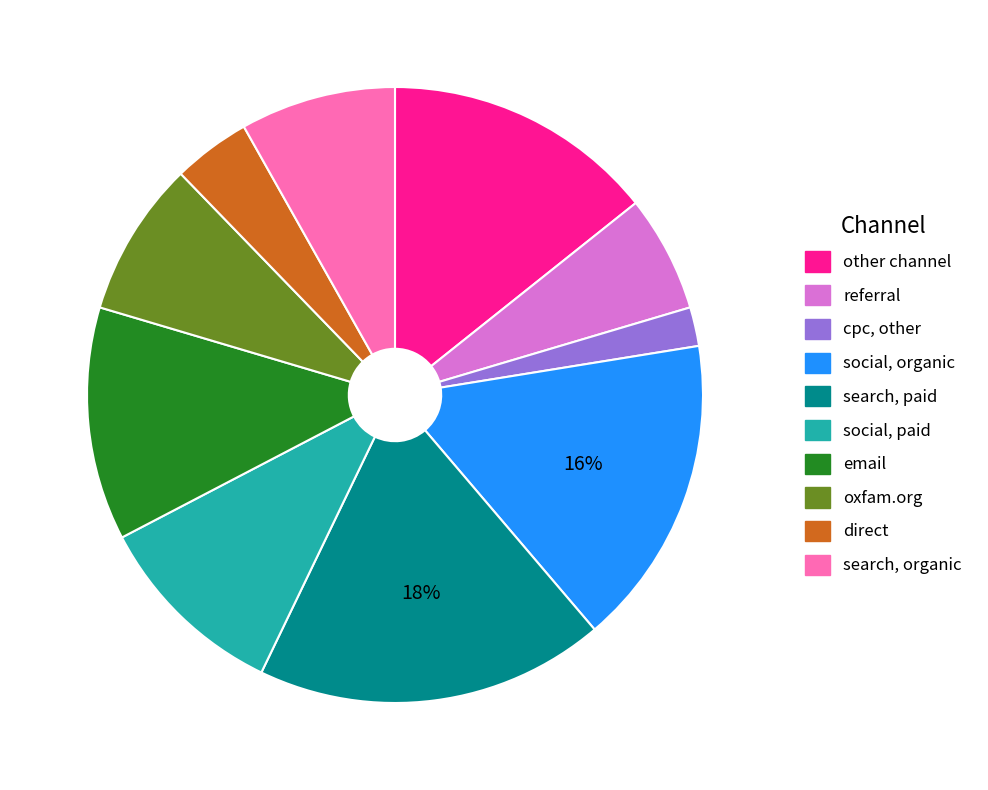

To the nearest percent, what is the average slice percentage?

10%